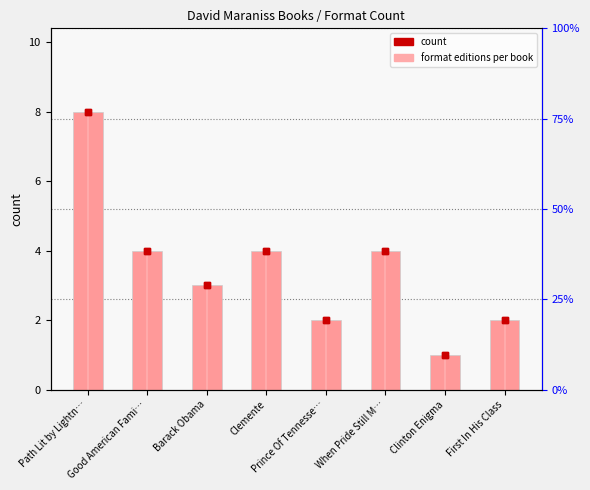

Reading left to right, transcribe all the data shown in this chart.

8	4	3	4	2	4	1	2